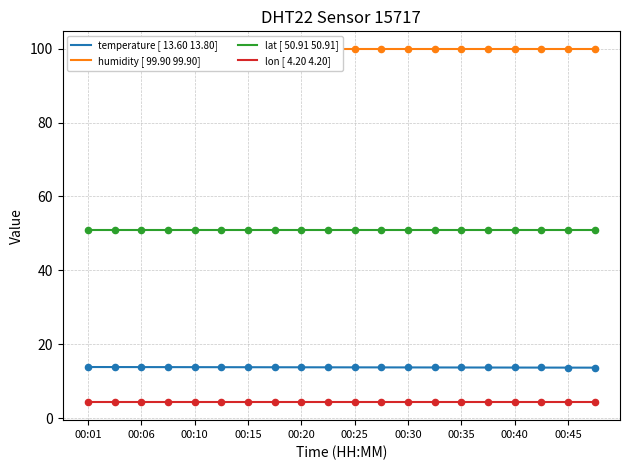

Which series reaches the minimum Y coordinate?

lon